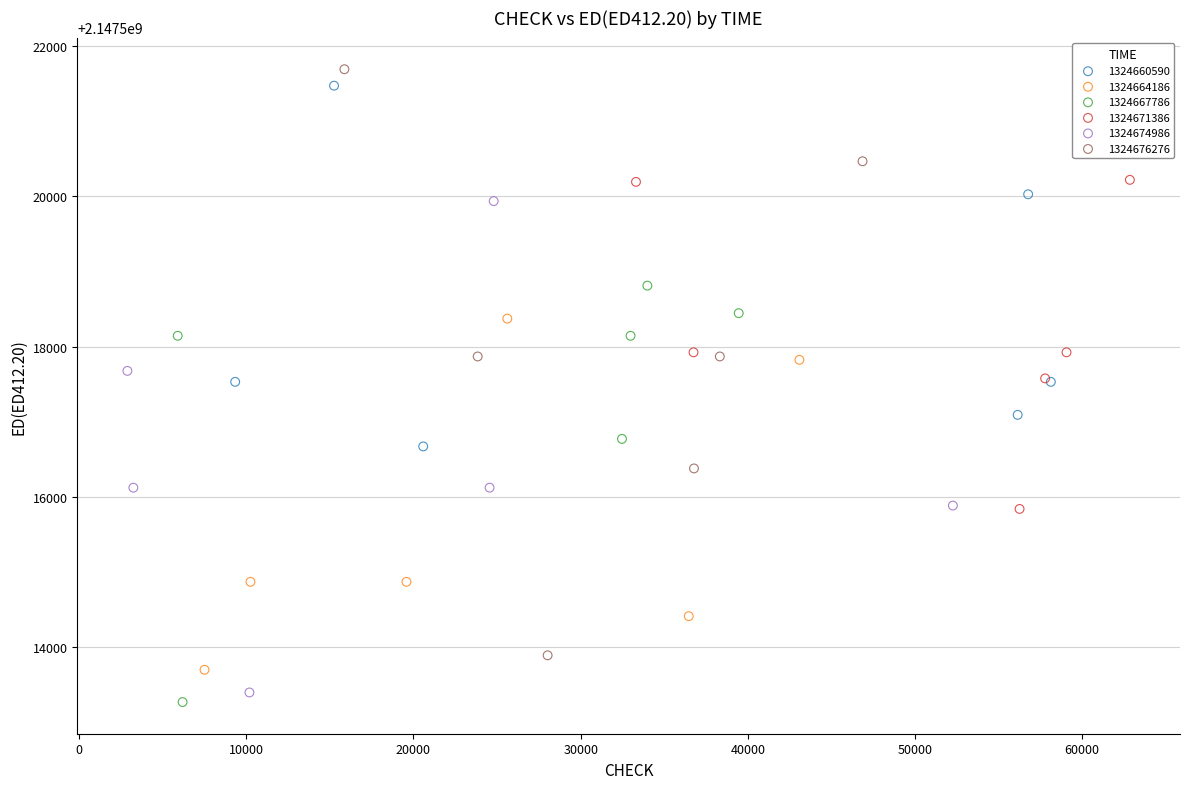

Which series reaches the maximum Y coordinate?

1324676276